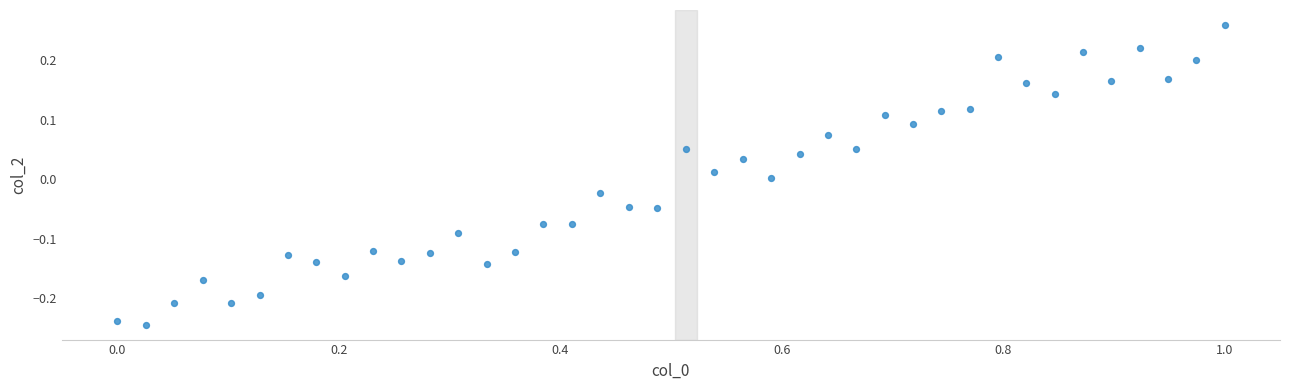

What is the range of X values (max minus min)?

1.0